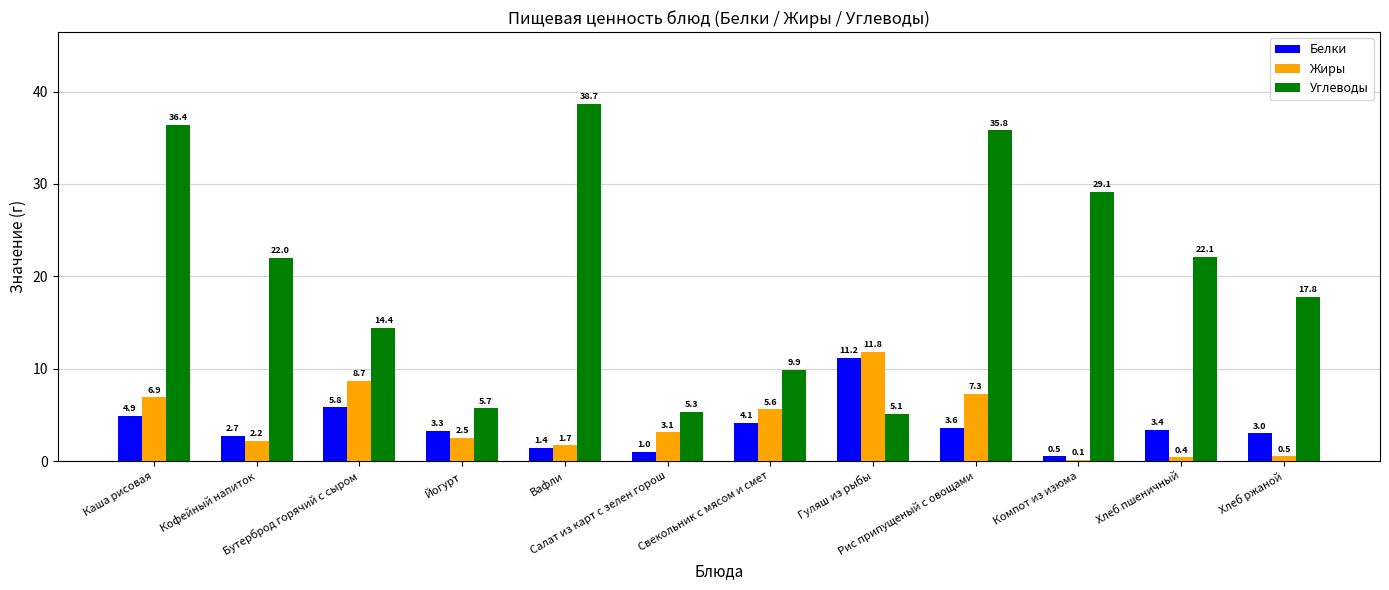

What is the sum of all Жиры values?

50.8